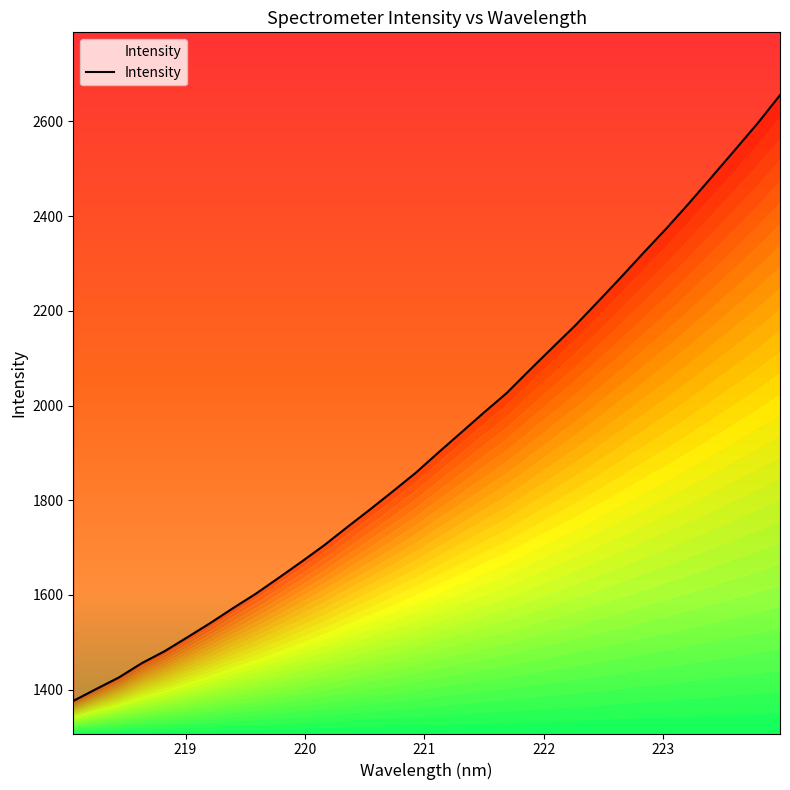

What is the value of the 3rd point from the left?

1425.8